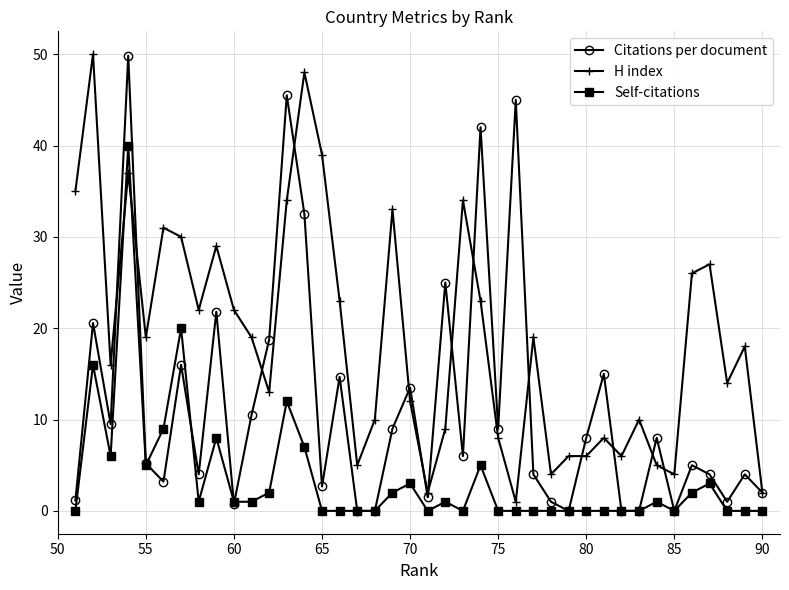

What is the maximum value shown in the chart?

50.0